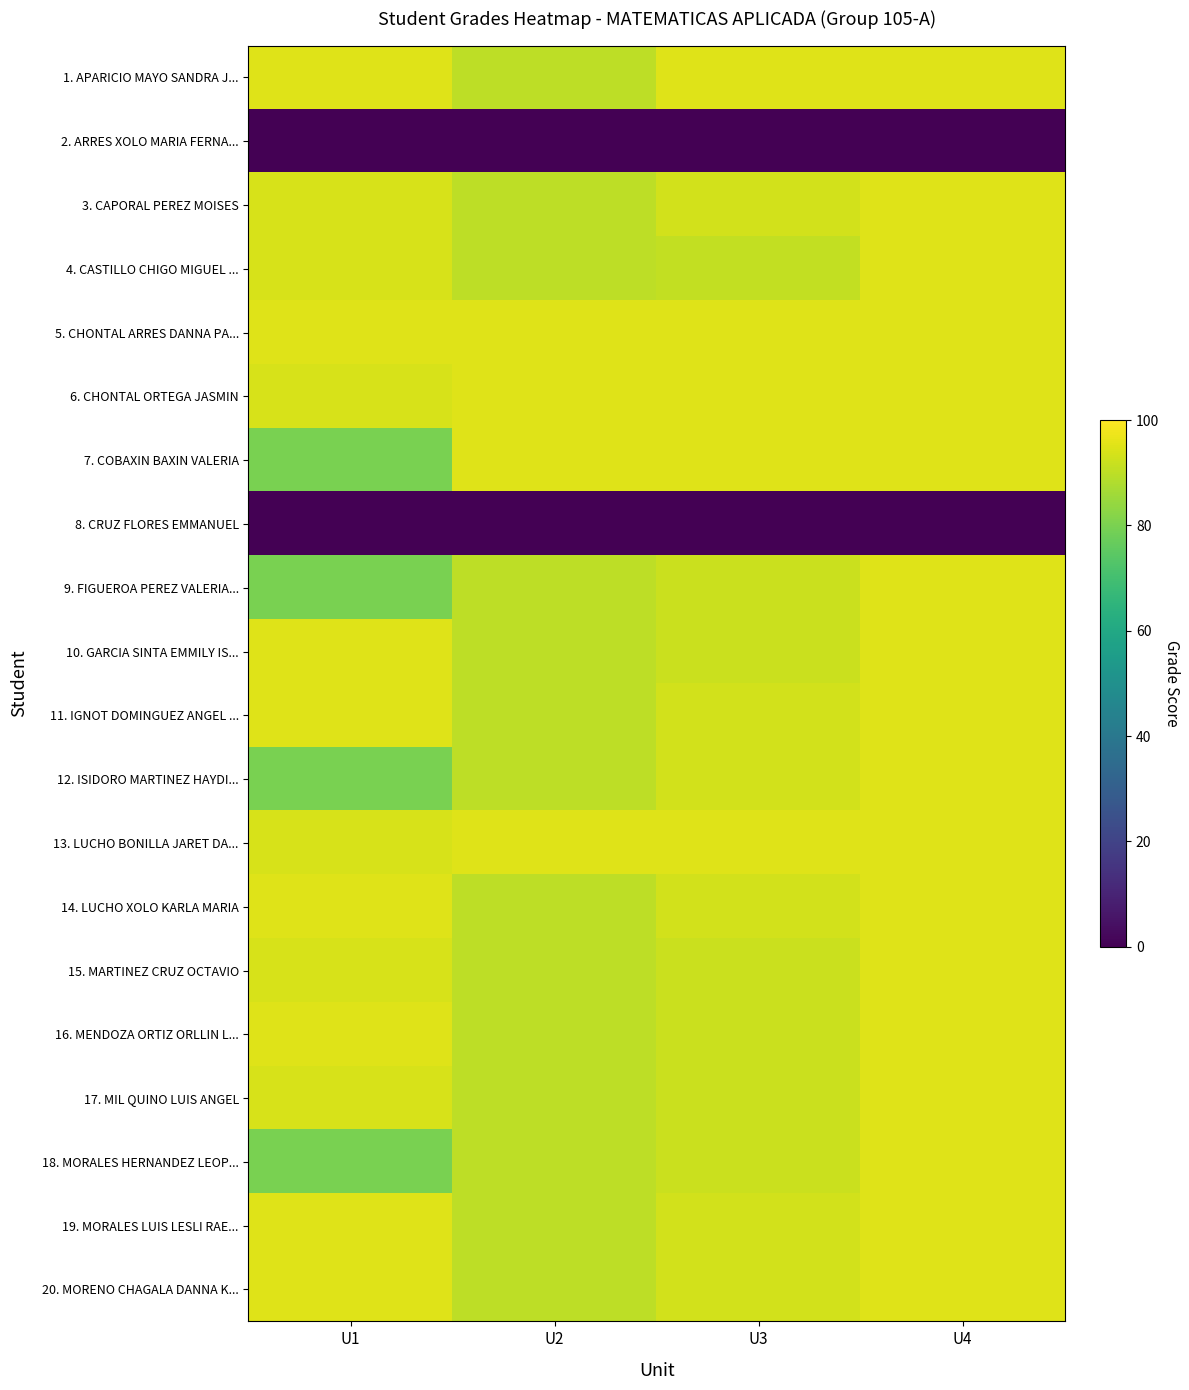

Reading left to right, extract all data points from this chart.

1. APARICIO MAYO SANDRA J...: U1=95	U2=90	U3=95	U4=95
2. ARRES XOLO MARIA FERNA...: U1=0	U2=0	U3=0	U4=0
3. CAPORAL PEREZ MOISES: U1=94	U2=90	U3=93	U4=95
4. CASTILLO CHIGO MIGUEL ...: U1=94	U2=90	U3=91	U4=95
5. CHONTAL ARRES DANNA PA...: U1=95	U2=95	U3=95	U4=95
6. CHONTAL ORTEGA JASMIN: U1=94	U2=95	U3=95	U4=95
7. COBAXIN BAXIN VALERIA: U1=80	U2=95	U3=95	U4=95
8. CRUZ FLORES EMMANUEL: U1=0	U2=0	U3=0	U4=0
9. FIGUEROA PEREZ VALERIA...: U1=80	U2=90	U3=92	U4=95
10. GARCIA SINTA EMMILY IS...: U1=95	U2=90	U3=92	U4=95
11. IGNOT DOMINGUEZ ANGEL ...: U1=95	U2=90	U3=93	U4=95
12. ISIDORO MARTINEZ HAYDI...: U1=80	U2=90	U3=93	U4=95
13. LUCHO BONILLA JARET DA...: U1=94	U2=95	U3=95	U4=95
14. LUCHO XOLO KARLA MARIA: U1=95	U2=90	U3=93	U4=95
15. MARTINEZ CRUZ OCTAVIO: U1=94	U2=90	U3=92	U4=95
16. MENDOZA ORTIZ ORLLIN L...: U1=95	U2=90	U3=92	U4=95
17. MIL QUINO LUIS ANGEL: U1=94	U2=90	U3=92	U4=95
18. MORALES HERNANDEZ LEOP...: U1=80	U2=90	U3=92	U4=95
19. MORALES LUIS LESLI RAE...: U1=95	U2=90	U3=93	U4=95
20. MORENO CHAGALA DANNA K...: U1=95	U2=90	U3=93	U4=95